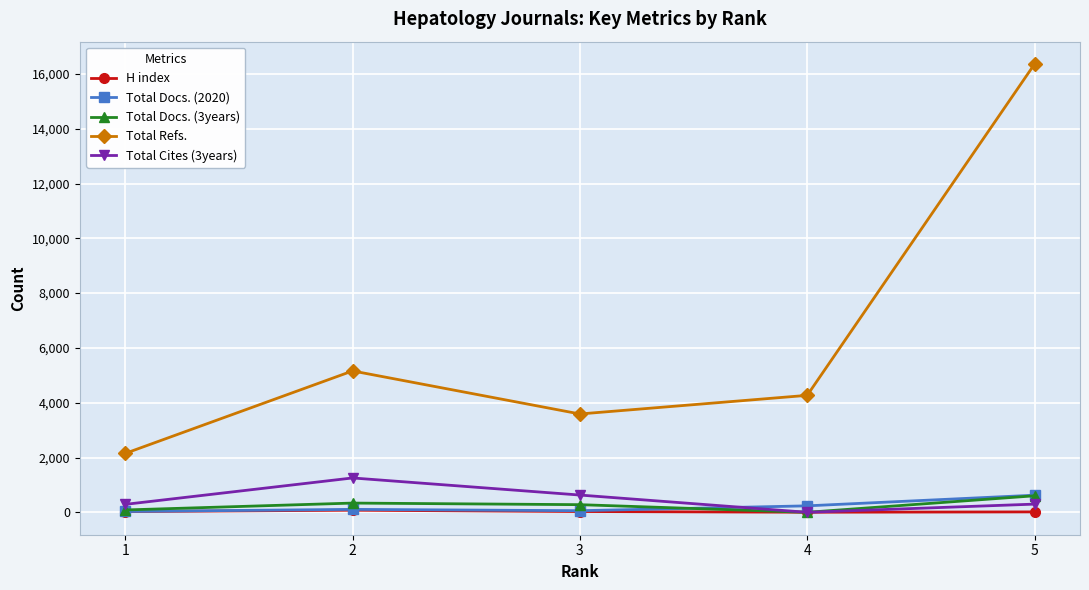

Does the chart have visible grid lines?

Yes